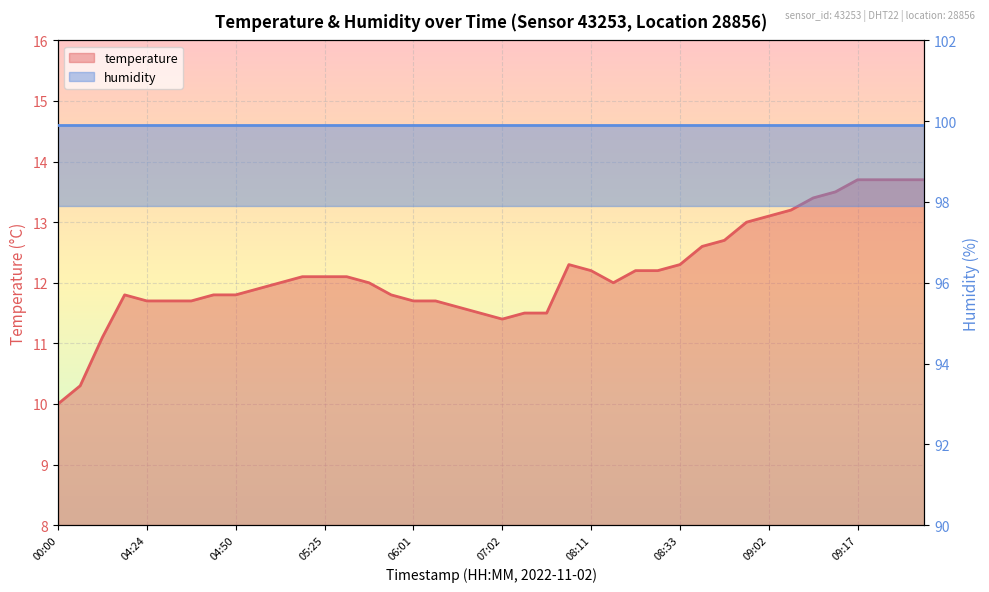

Rank the categories by value from highest to lowest.

09:17, 09:20, 09:27, 09:30, 09:12, 09:10, 09:07, 09:02, 09:00, 08:45, 08:43, 08:06, 08:33, 08:11, 08:25, 08:30, 05:12, 05:25, 05:30, 05:03, 05:32, 08:18, 04:55, 04:19, 04:40, 04:50, 05:56, 04:24, 04:30, 04:32, 06:01, 06:30, 06:35, 07:00, 07:10, 07:12, 07:02, 02:15, 00:28, 00:00